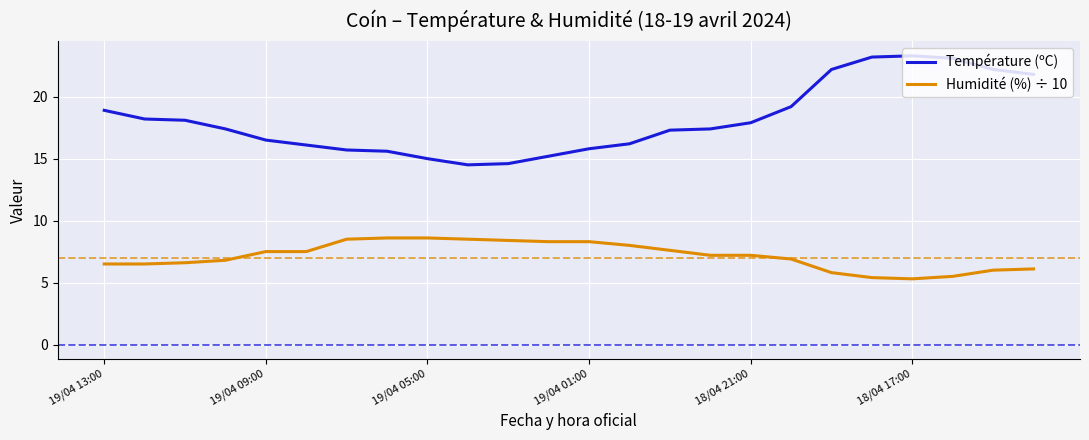

Which series has the largest range (max minus min)?

Température (ºC)